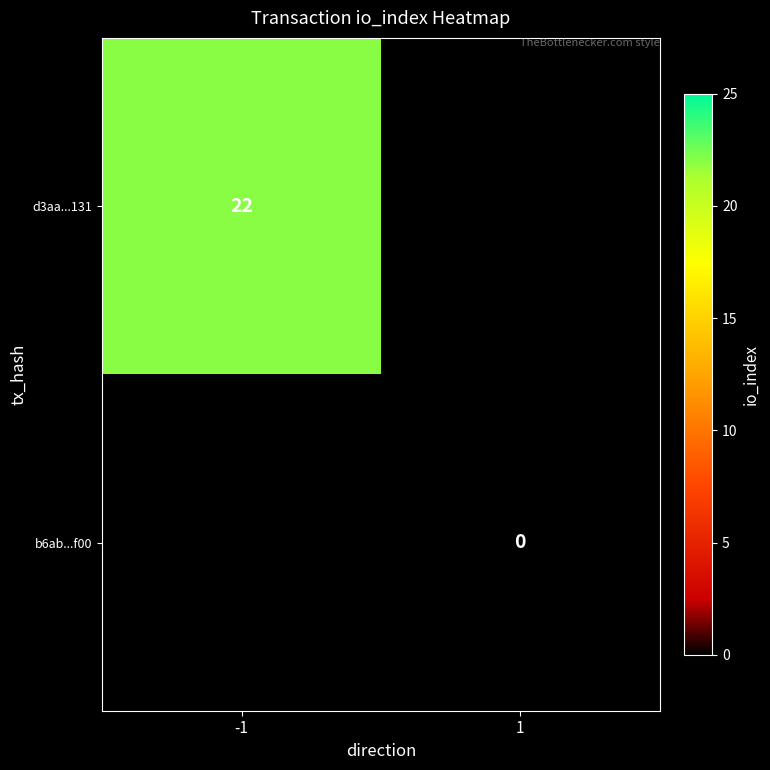

Is the value of d3aa...131 at -1 greater than the value of b6ab...f00 at 1?

Yes